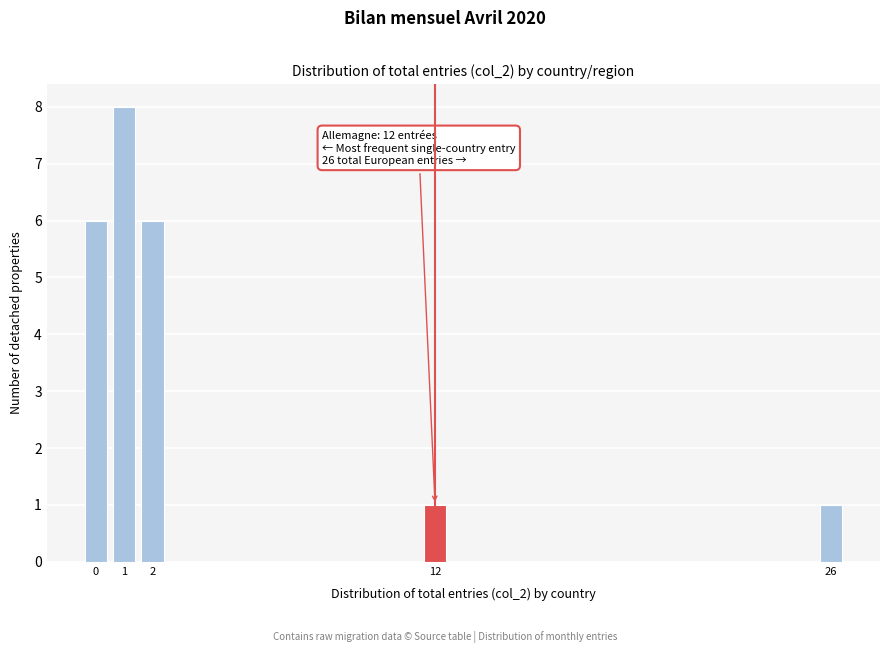

Over which range of the x-axis is the bar tallest?

0.5 to 1.5